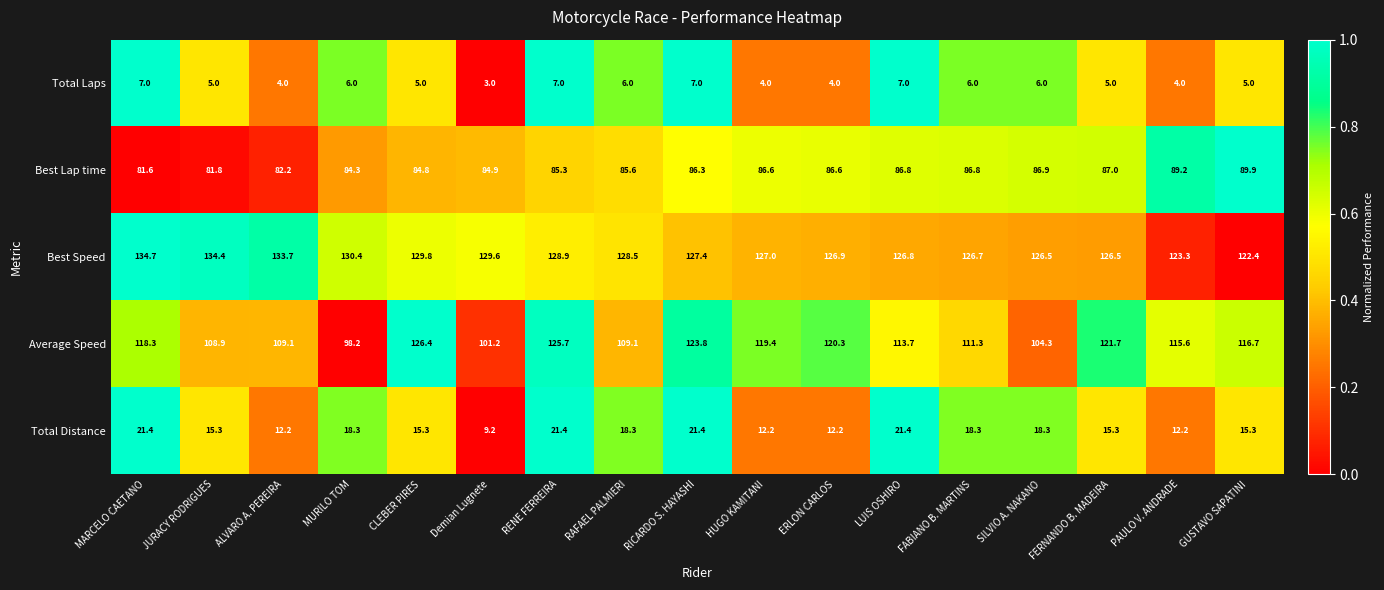

What is the maximum value shown in the chart?

134.7